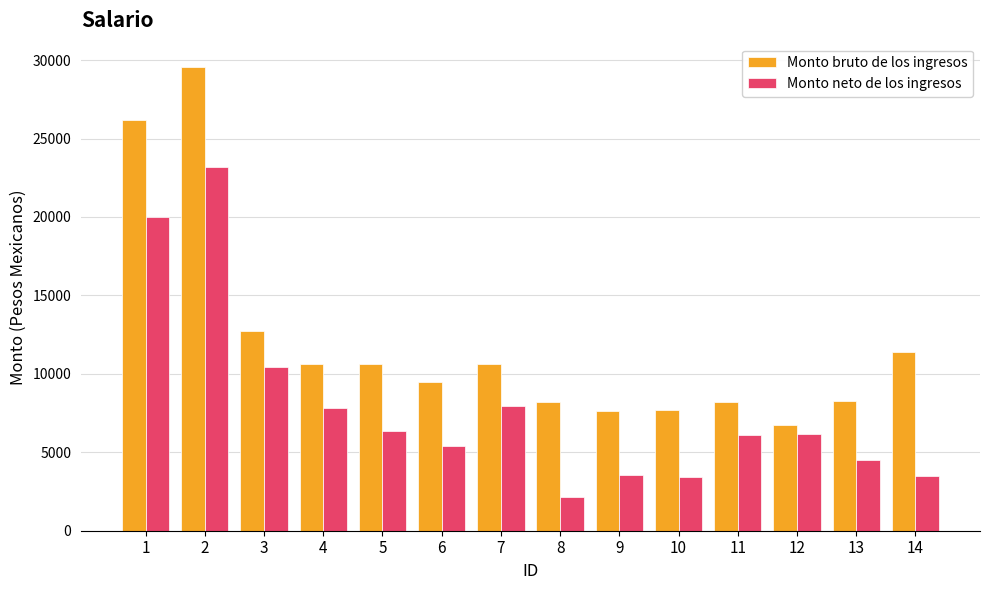

Are the bars grouped side by side (vs. stacked)?

Yes